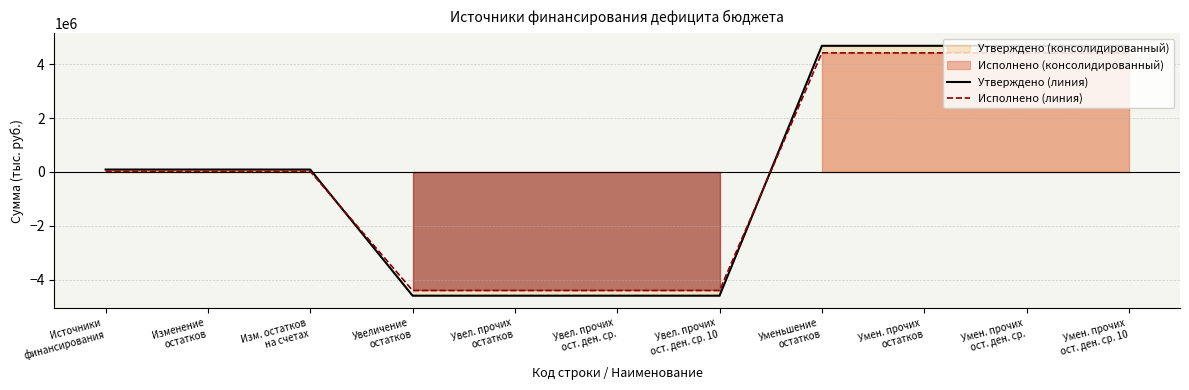

What is the sum of the Утверждено (линия) values at Уменьшение
остатков and Изменение
остатков?

4777192.4